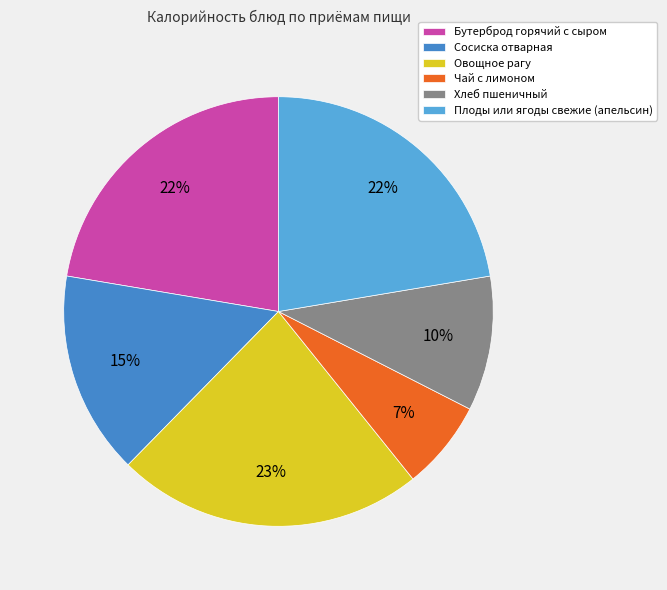

Is it true that Овощное рагу is 38% of the pie?

False